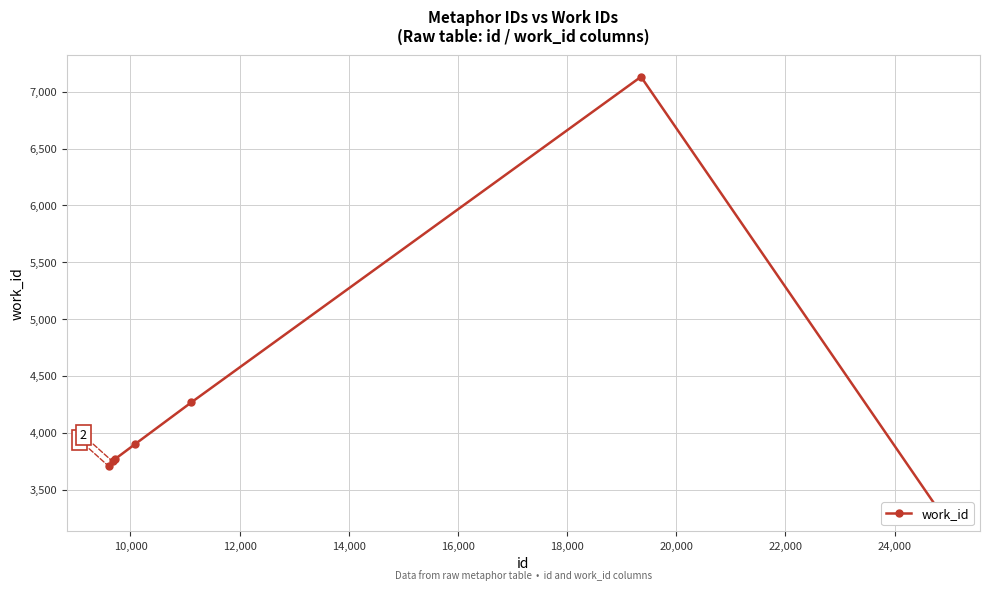

Count the number of data series in this chart.

1